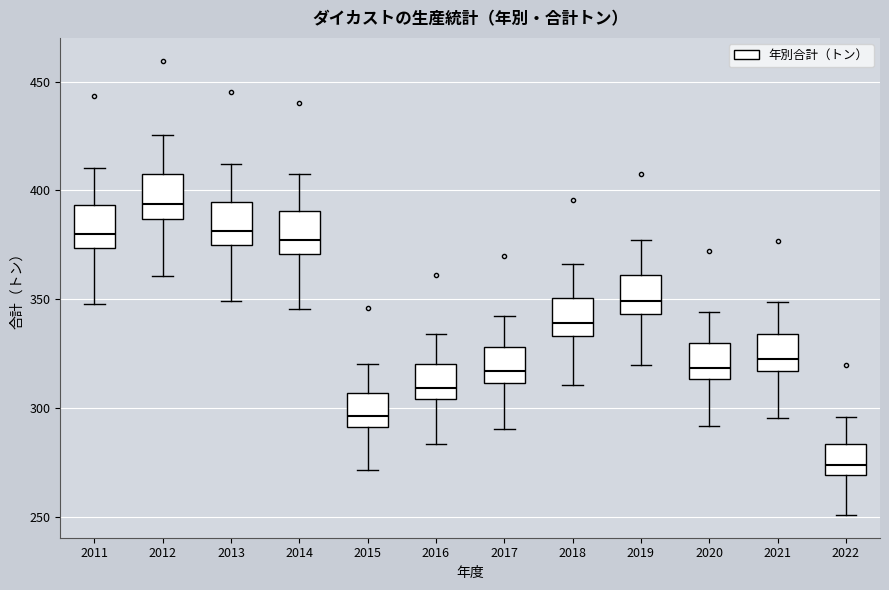

Where is the lower edge of the box at x = 2020 on the y-axis? The values are not printed on the chart, so give them approximately, as read against the axis.

315